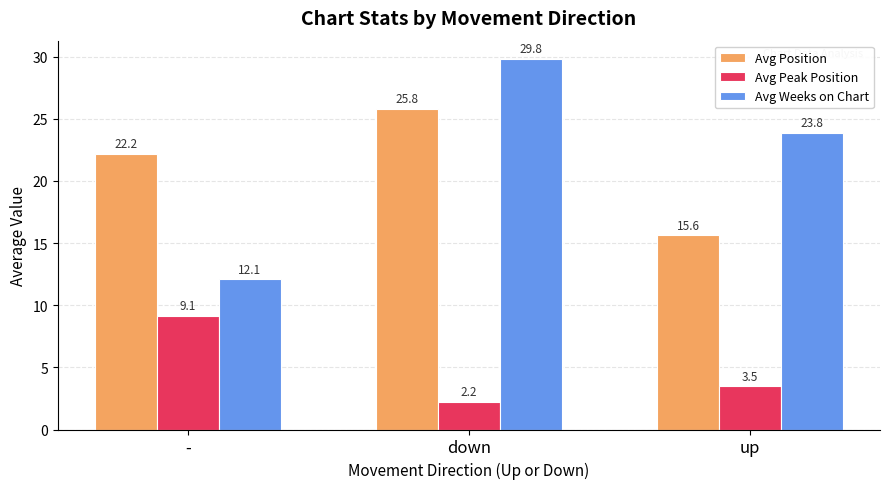

At how many categories does at least one series exceed 20?

3